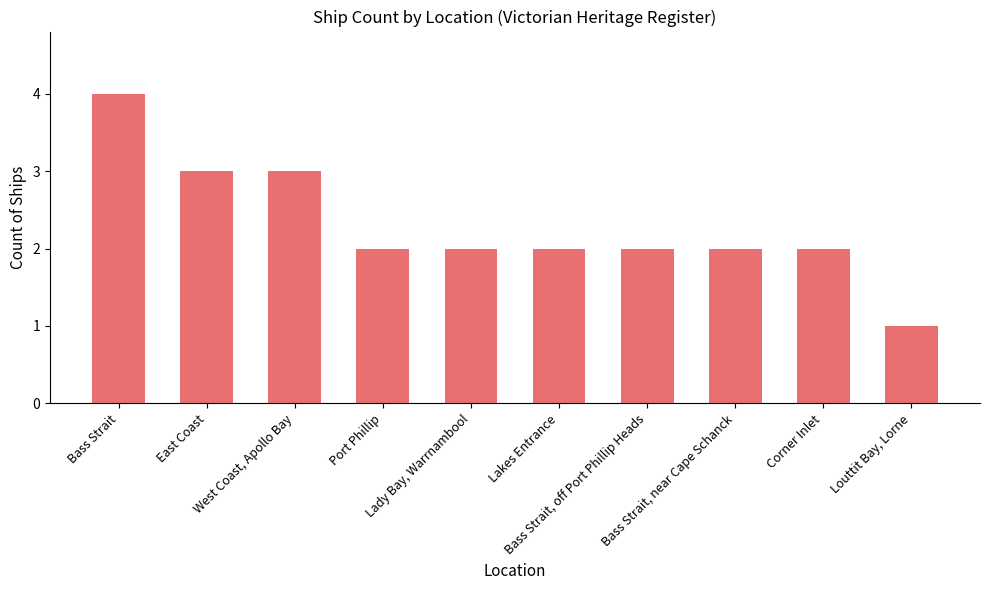

What is the maximum value shown in the chart?

4